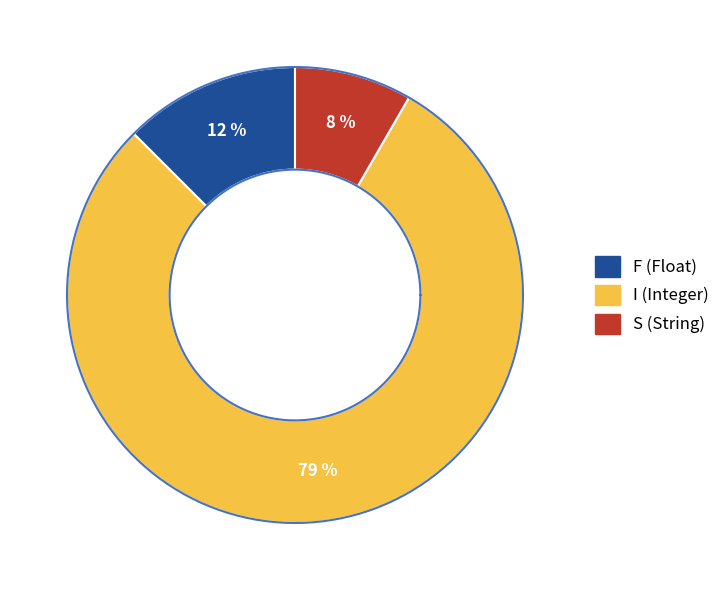

Between I and F, which is larger?

I